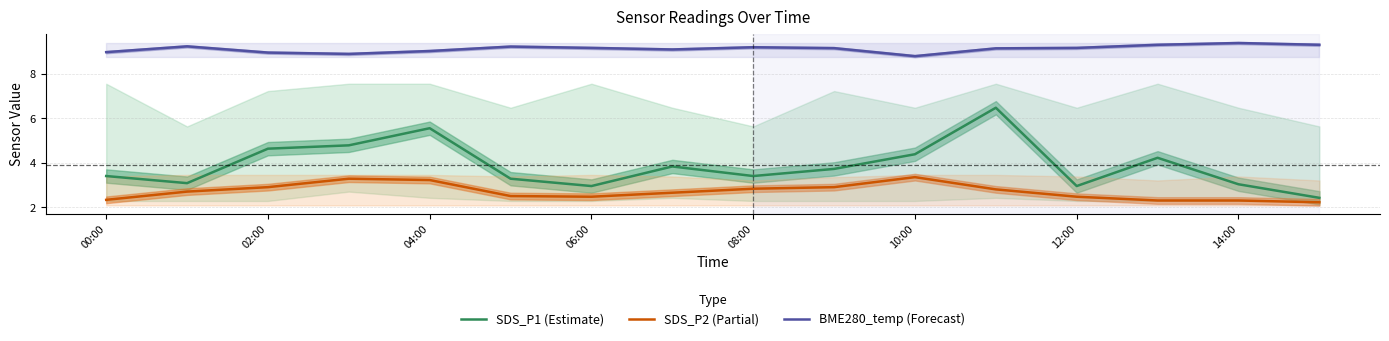

Count the number of data series in this chart.

3